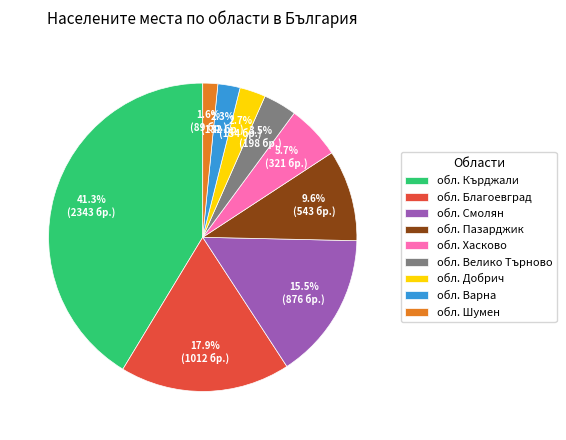

To the nearest percent, what percentage of the pie is обл. Хасково?

6%